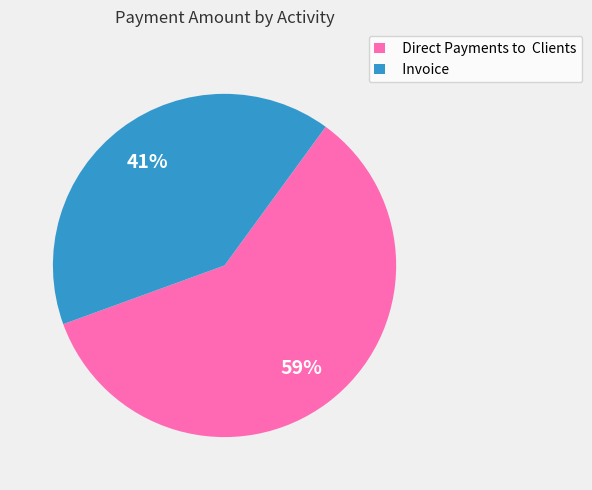

Which category has the smallest portion of the pie?

Invoice